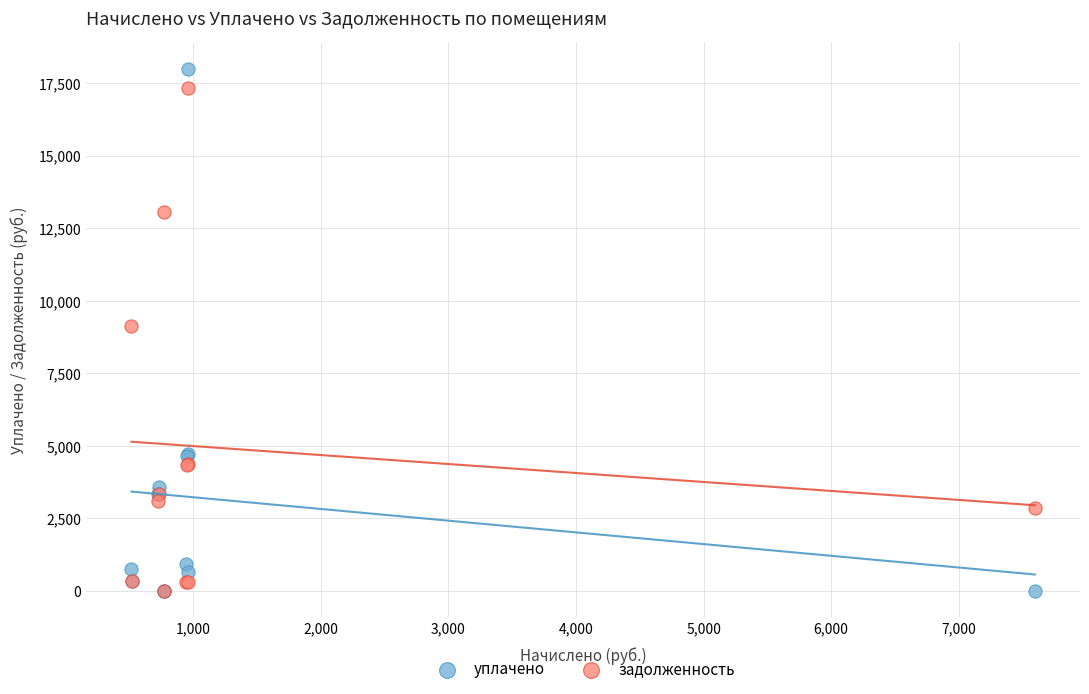

In the задолженность series, what Y value is closest to 8673?

9122.6